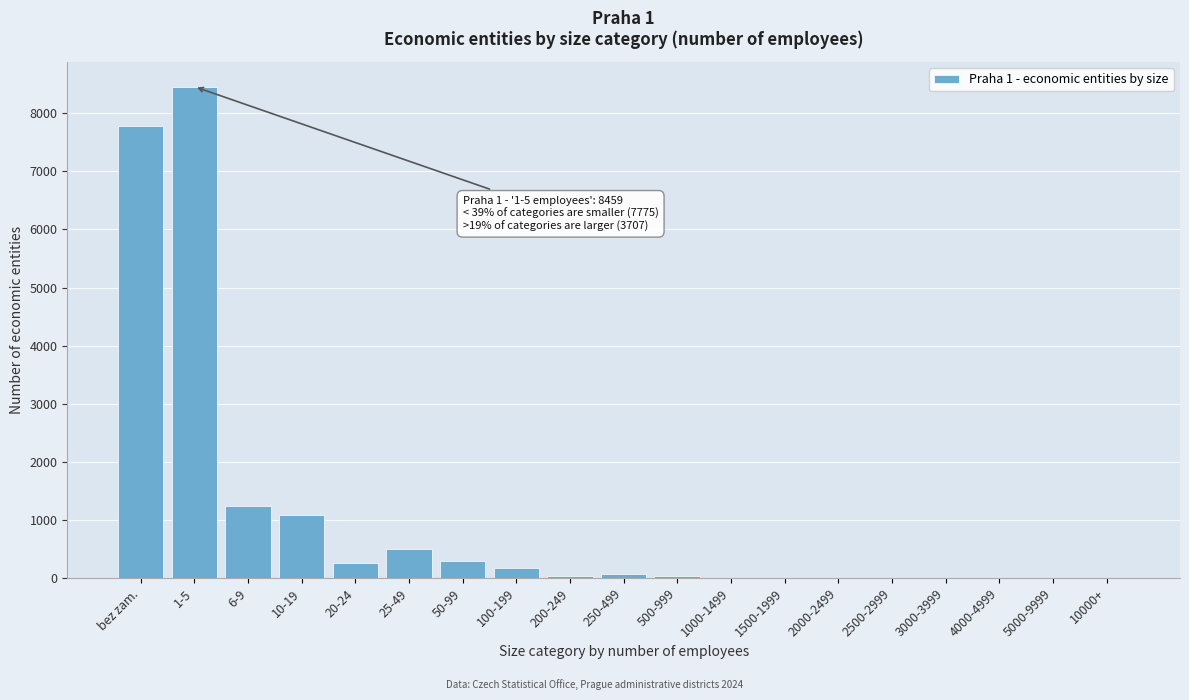

At which category does the chart reach its peak across all series?

1-5